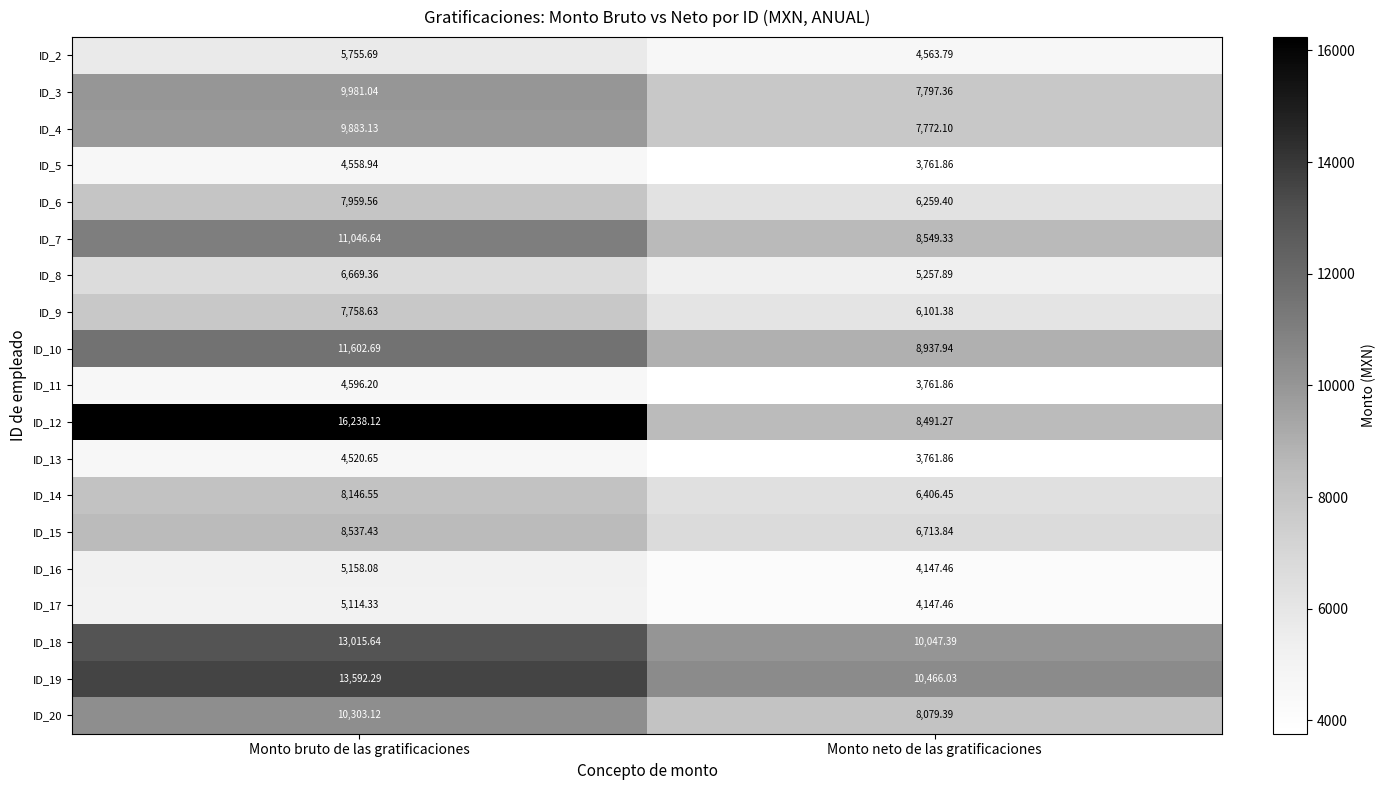

Count the number of data series in this chart.

19